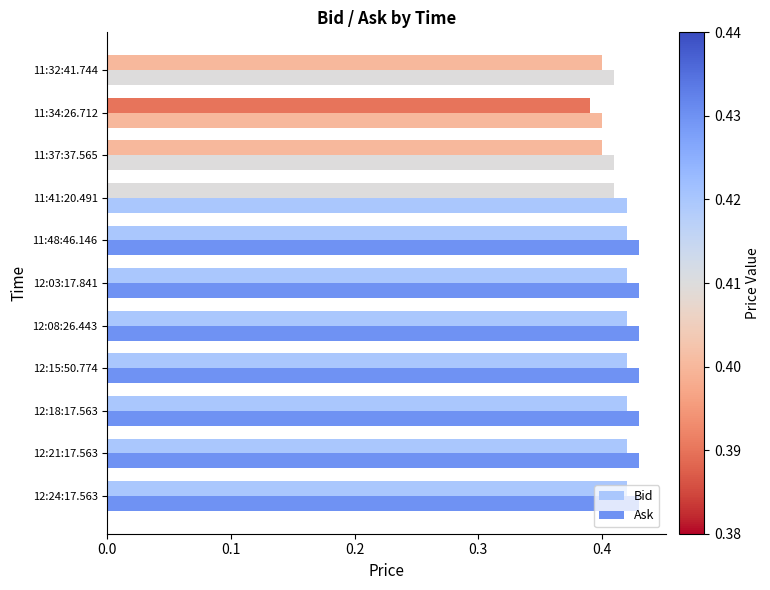

Which series has the largest range (max minus min)?

Bid